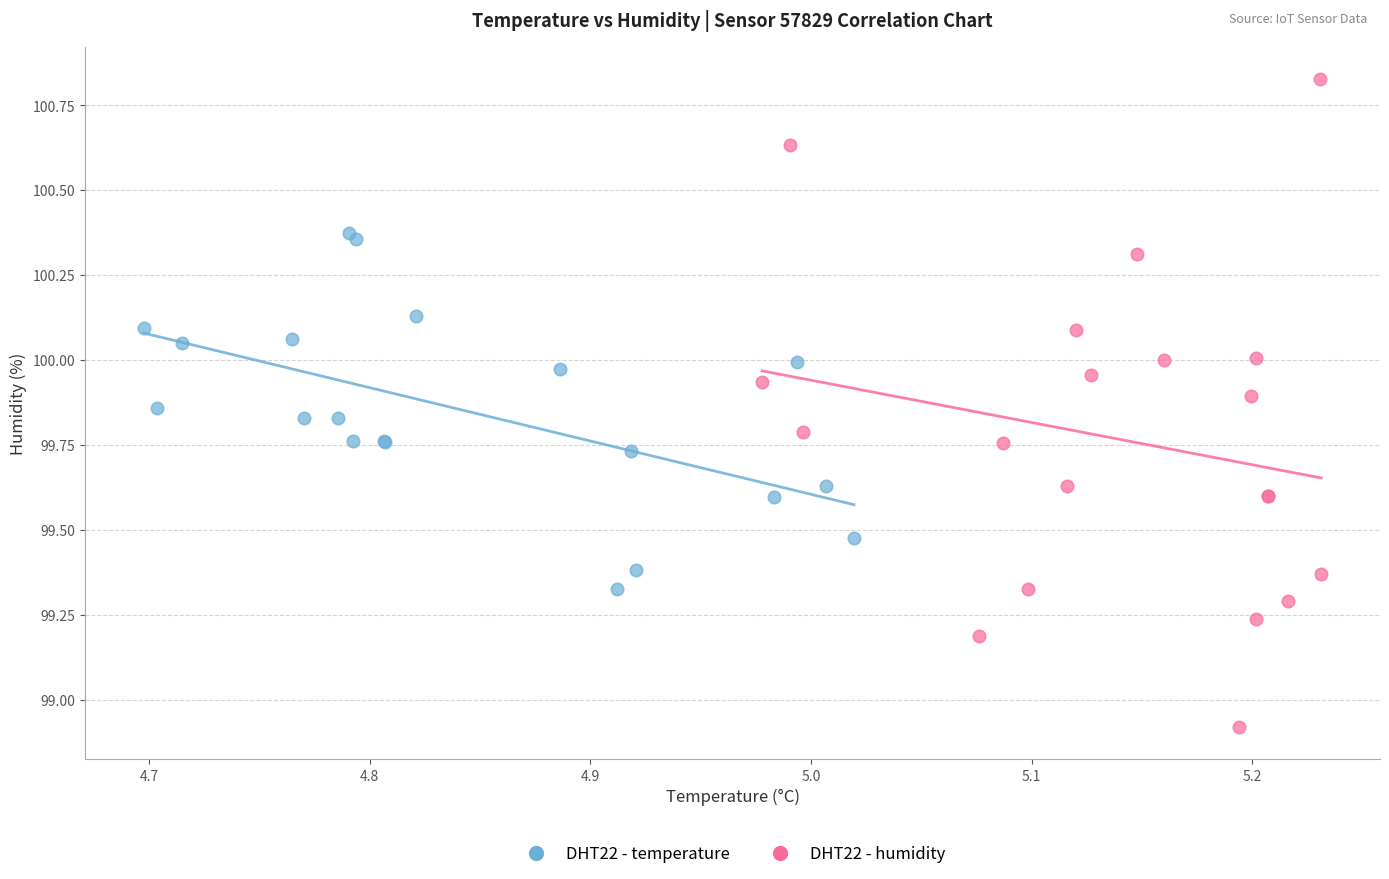

Which series reaches the maximum Y coordinate?

DHT22 - humidity